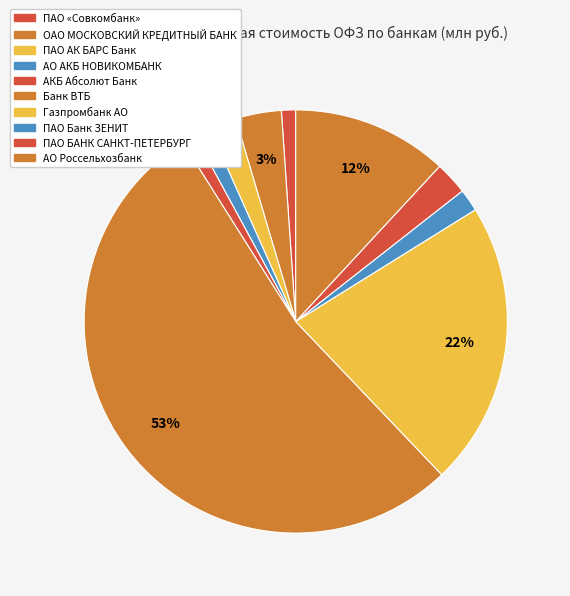

To the nearest percent, what percentage of the pie is ПАО БАНК САНКТ-ПЕТЕРБУРГ?

3%